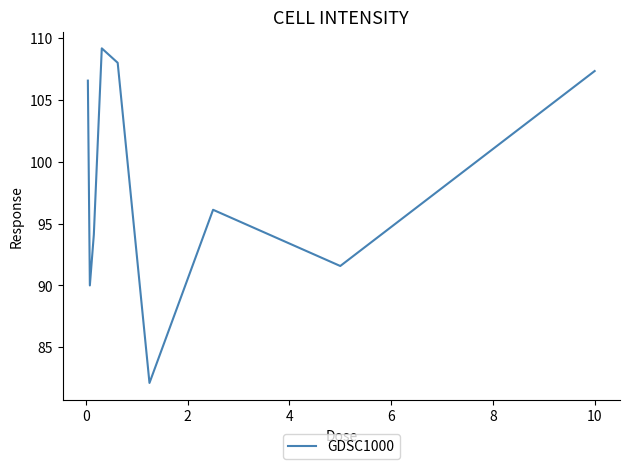

What is the smallest value displayed?

82.1